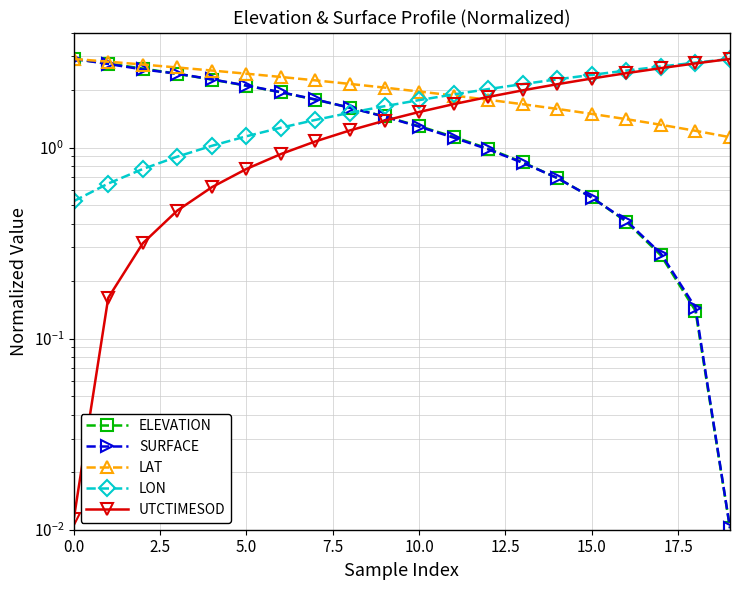

True or false: UTCTIMESOD has a value of 2.8 at 18.

True